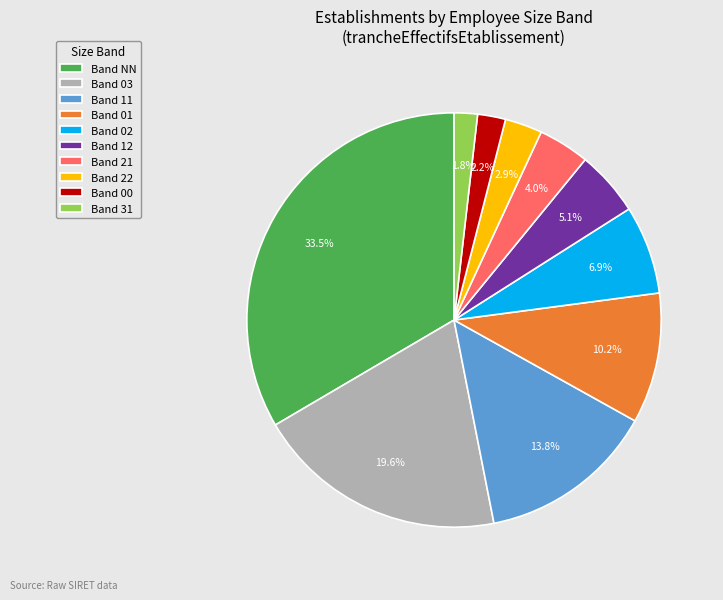

Which category has the biggest portion of the pie?

Band NN